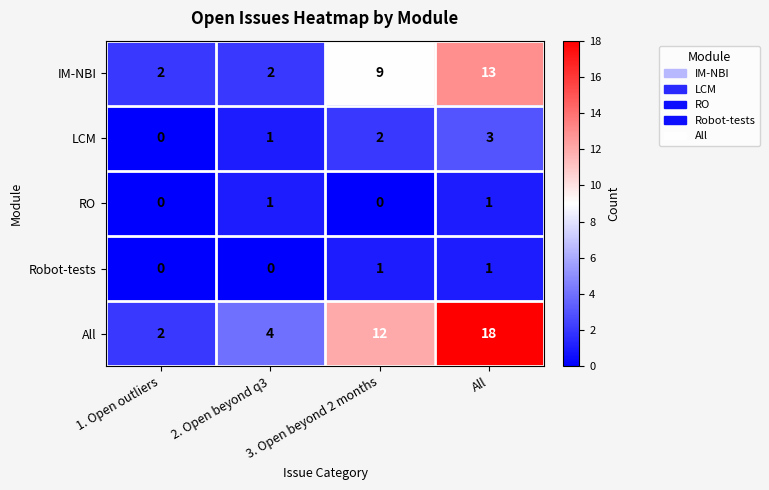

At which category is the sum across all series the highest?

All